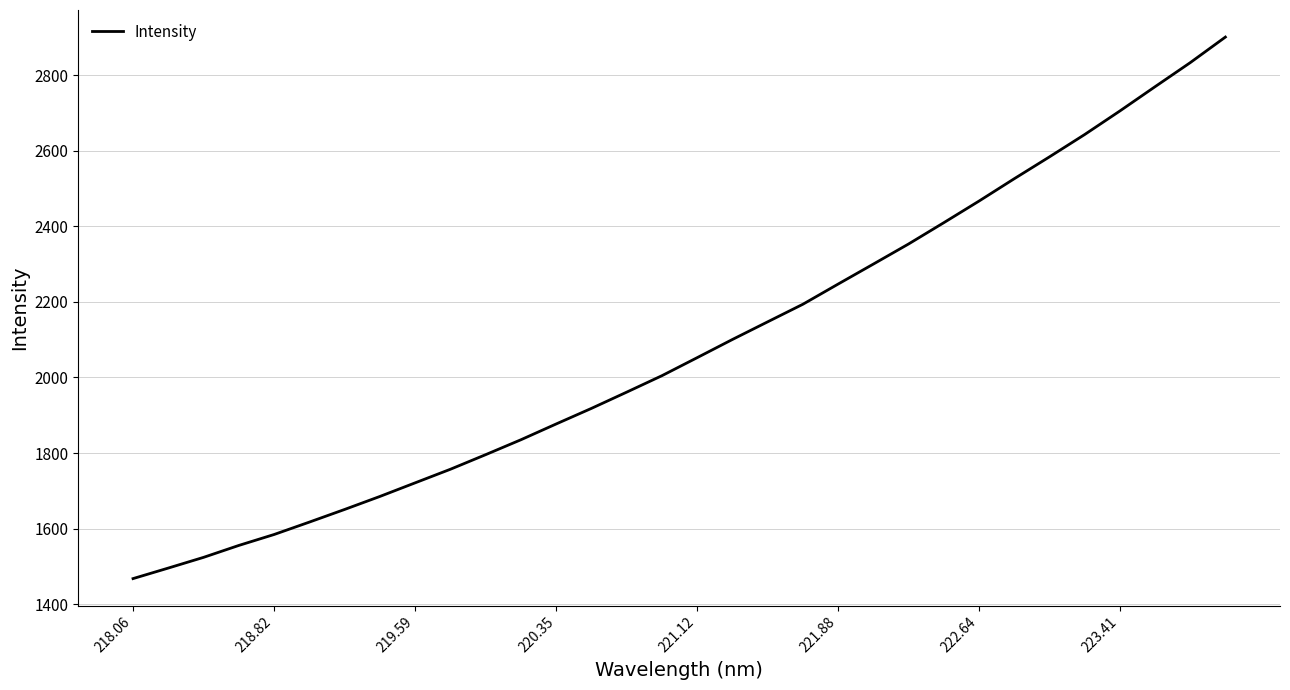

True or false: there are more than 0 points higher than both neighbors.

False